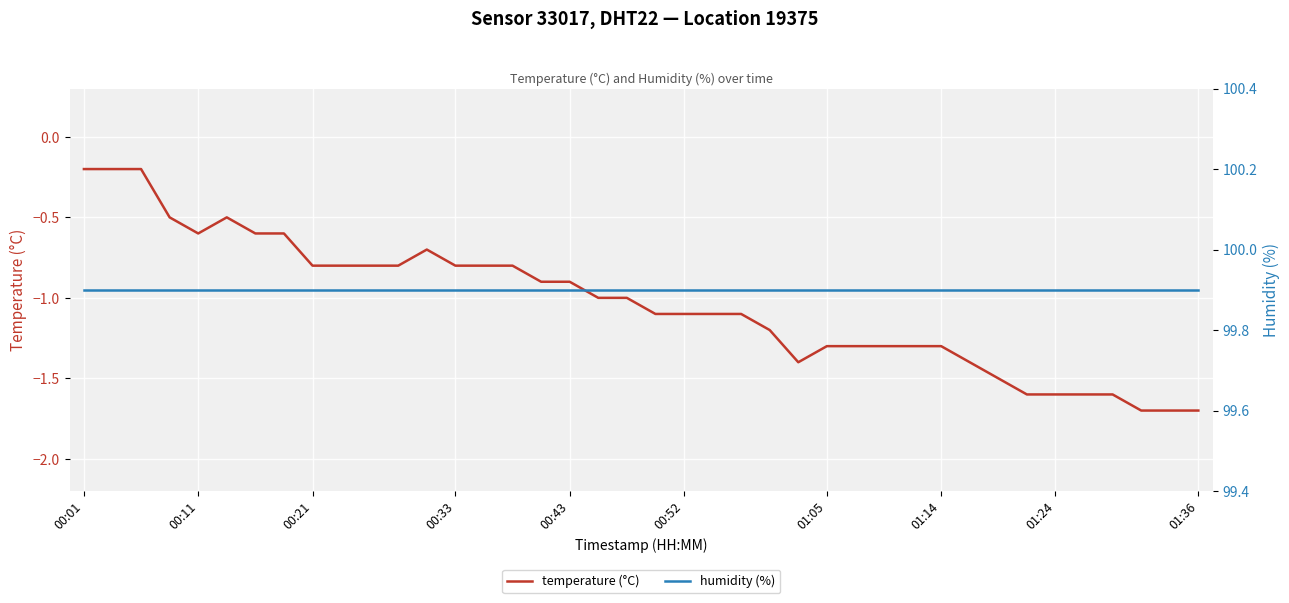

Rank the series by their average value, from highest to lowest.

humidity (%), temperature (°C)